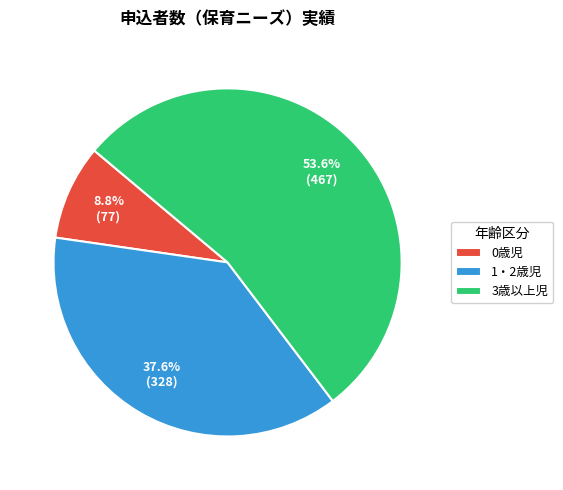

Approximately how many times larger is the value at 1・2歳児 compared to 0歳児?

4.3